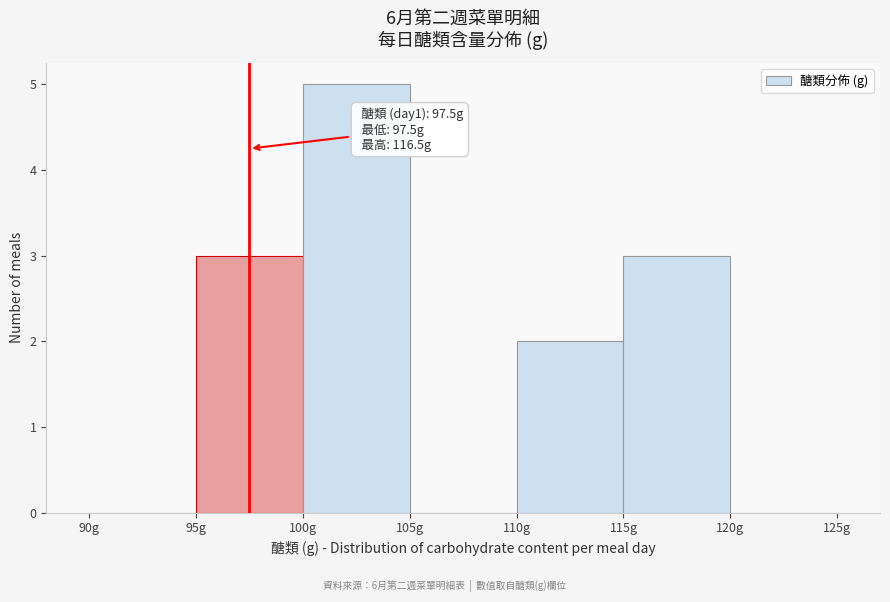

Which range on the x-axis has the tallest bar?

100 to 105